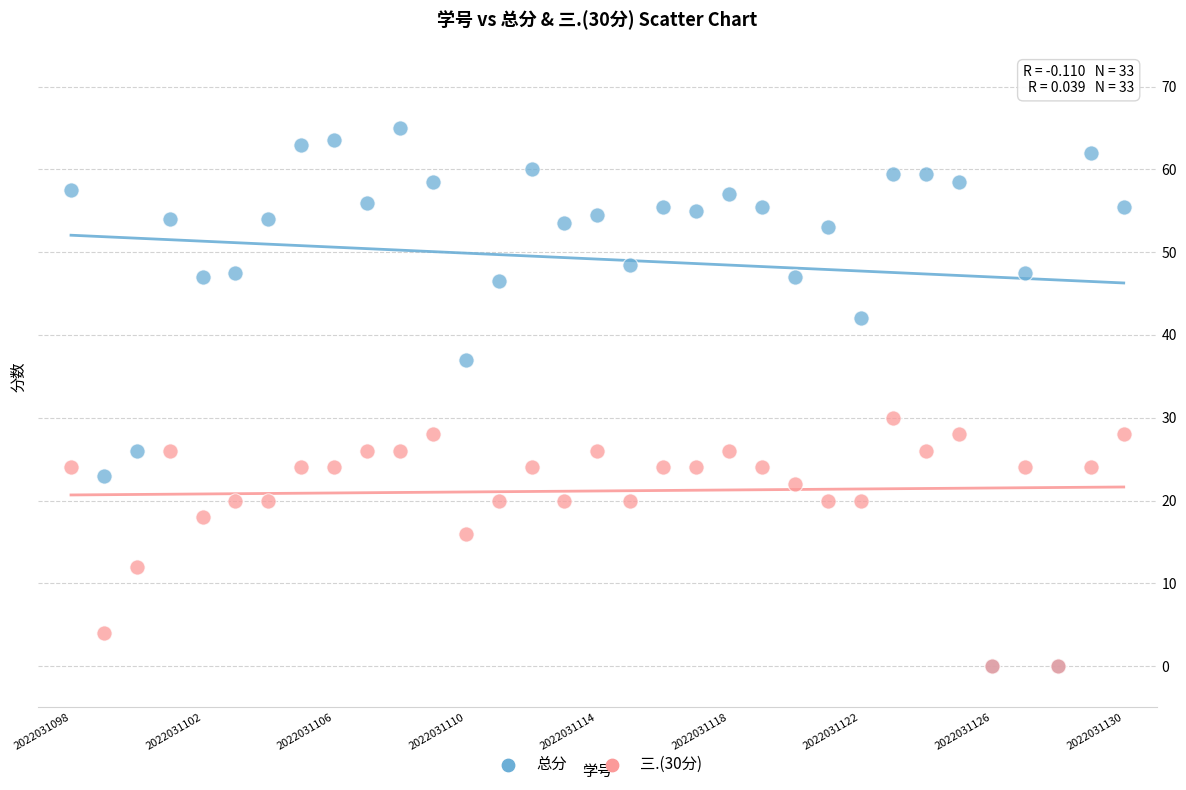

Across all series, what Y value is closest to 32?

30.0